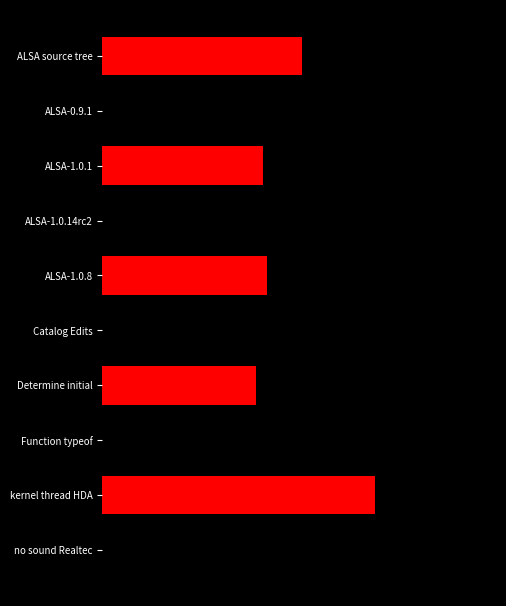

What is the minimum value shown in the chart?

44